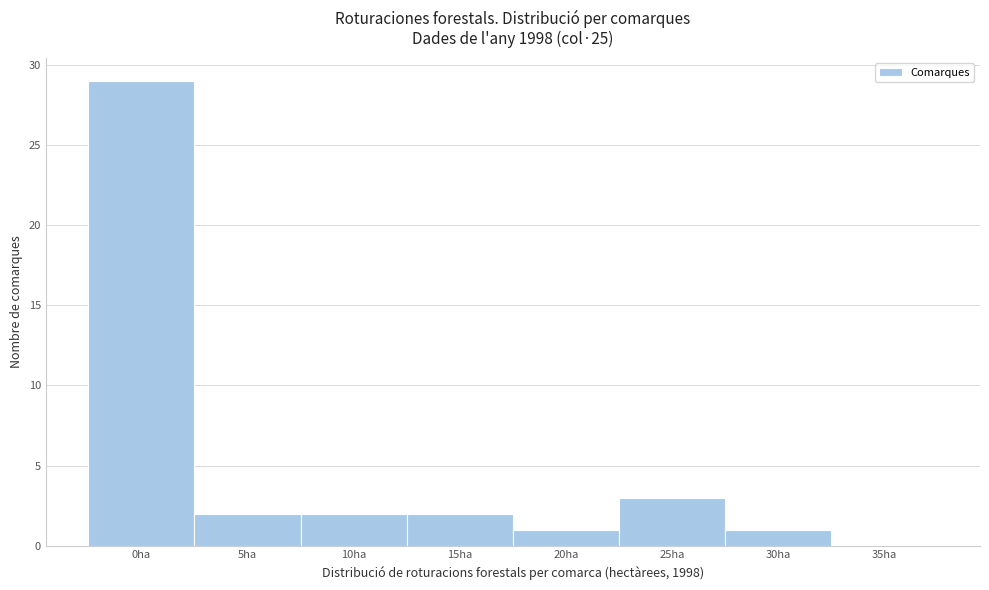

Reading left to right, extract all data points from this chart.

0ha=29	5ha=2	10ha=2	15ha=2	20ha=1	25ha=3	30ha=1	35ha=0